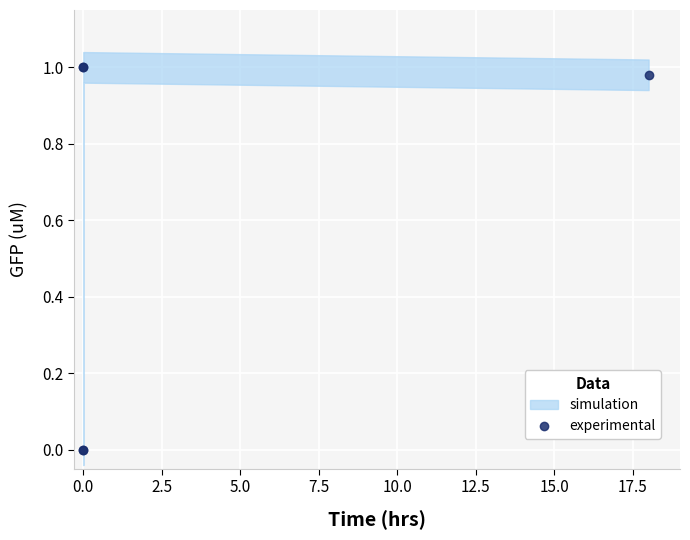

What is the sum of all values?

3.0